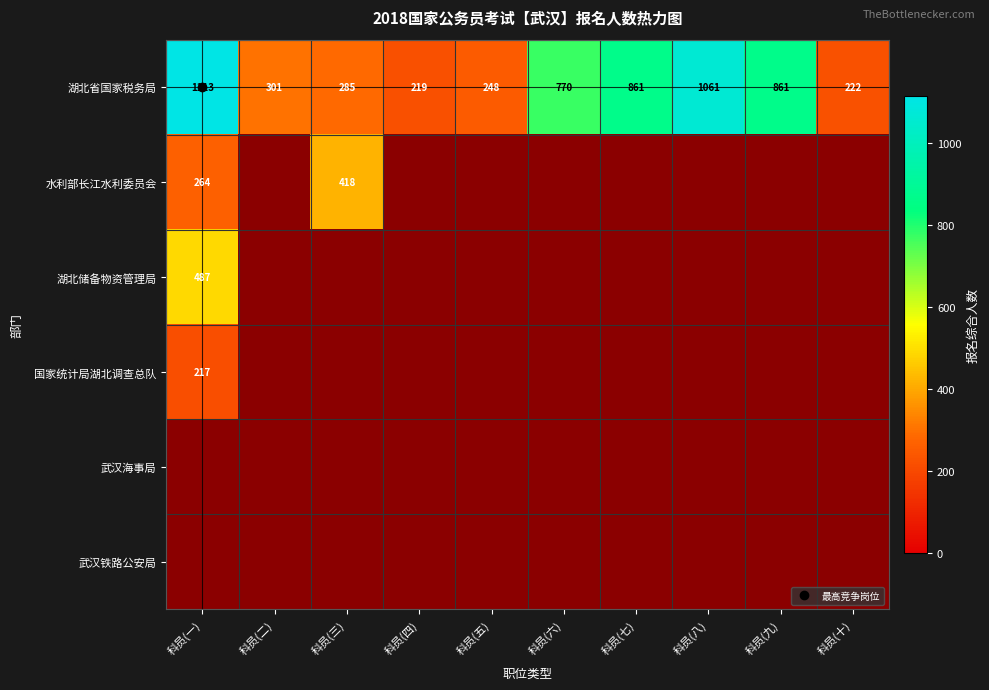

Which label corresponds to the largest value in the chart?

科员(一)